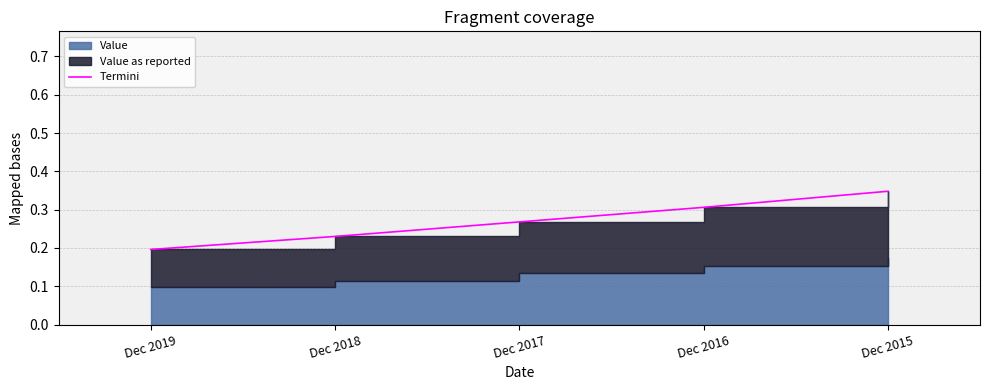

What is the sum of the values at Dec 2019 and Dec 2016?

0.5